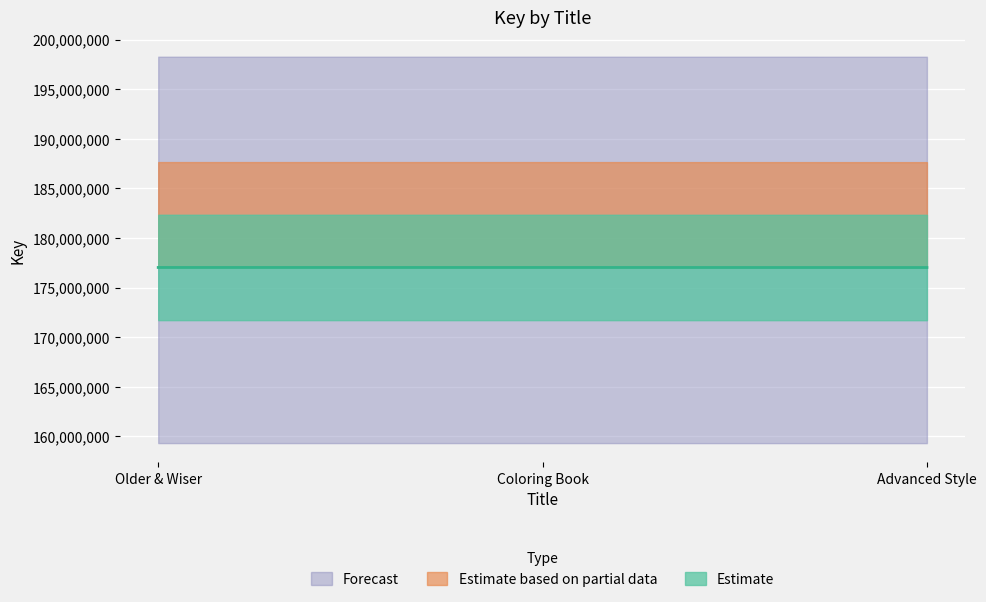

True or false: Estimate has a value of 247850102 at Advanced Style The Coloring Book.

False